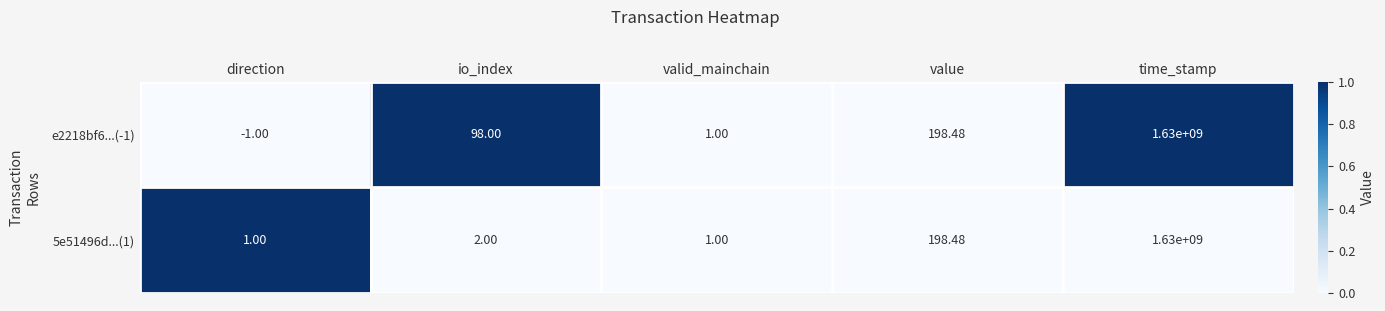

At which label is 5e51496d...(1) closest to 815000000?

value